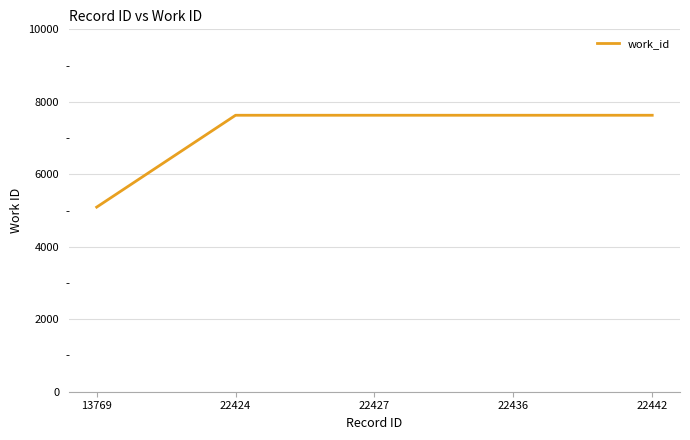

Is it true that the value at 22436 is 7629?

True